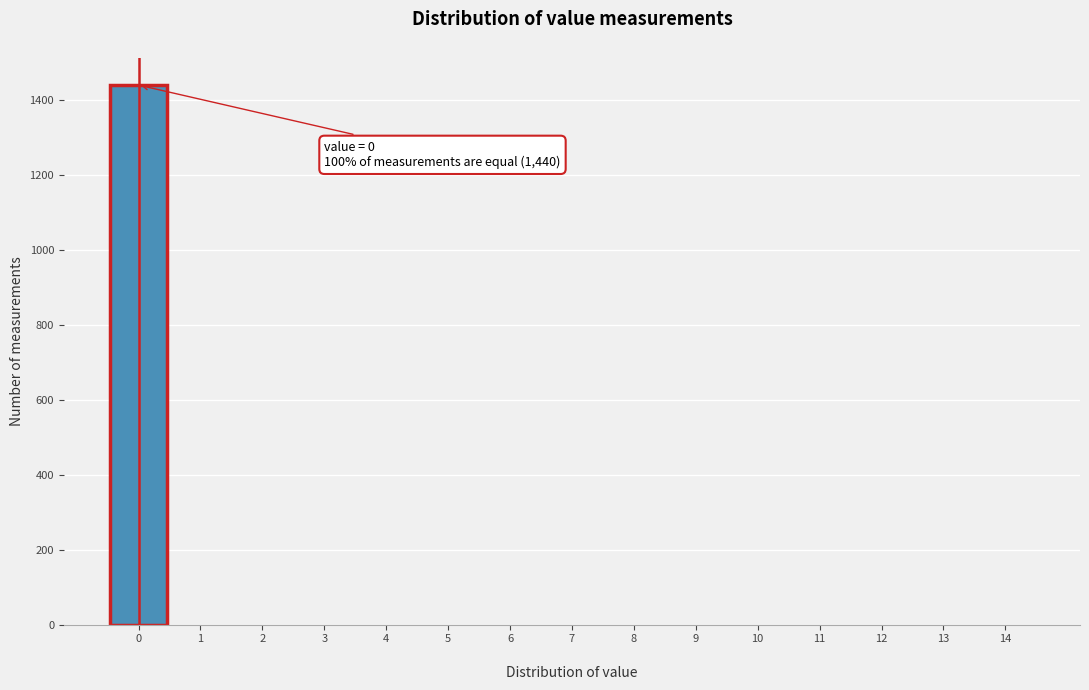

Over which range of the x-axis is the bar tallest?

-0.5 to 0.5